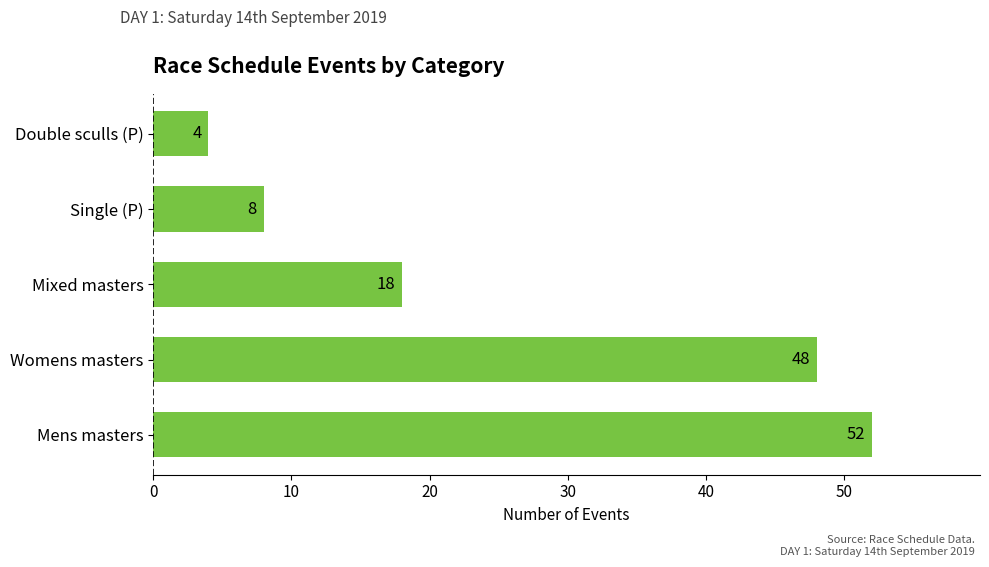

List the labels in order of value, smallest first.

Double sculls (P), Single (P), Mixed masters, Womens masters, Mens masters